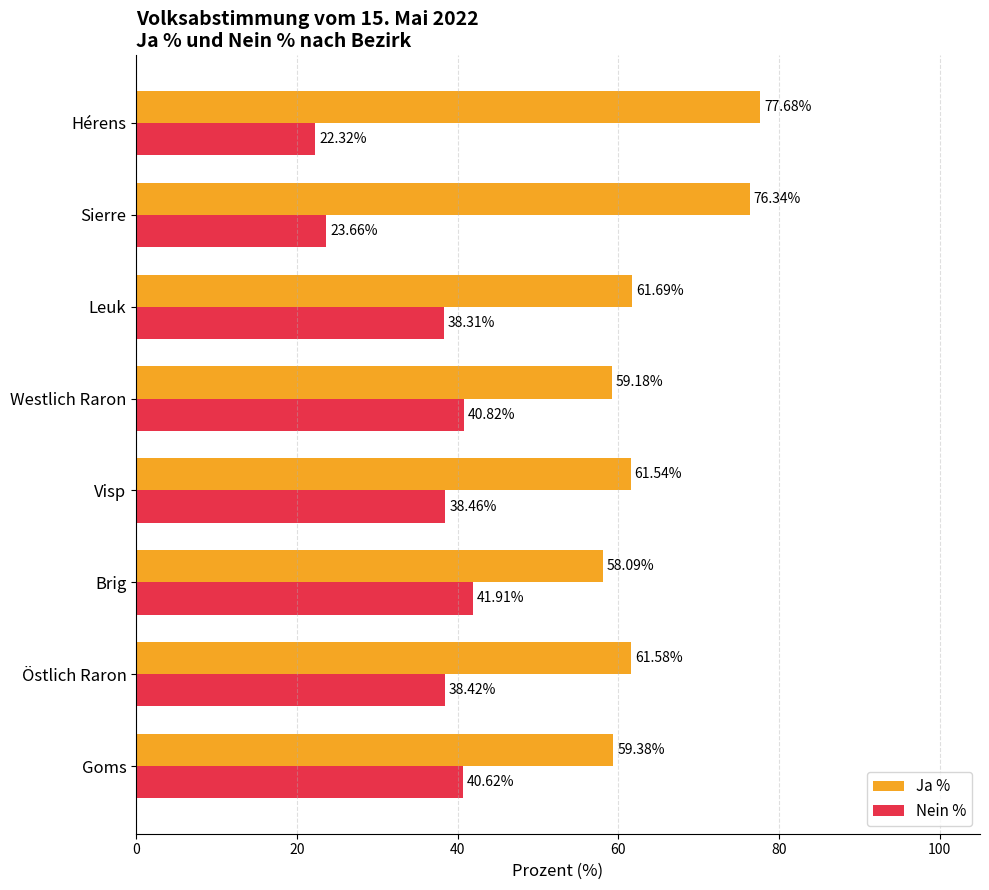

At how many categories does at least one series exceed 54?

8